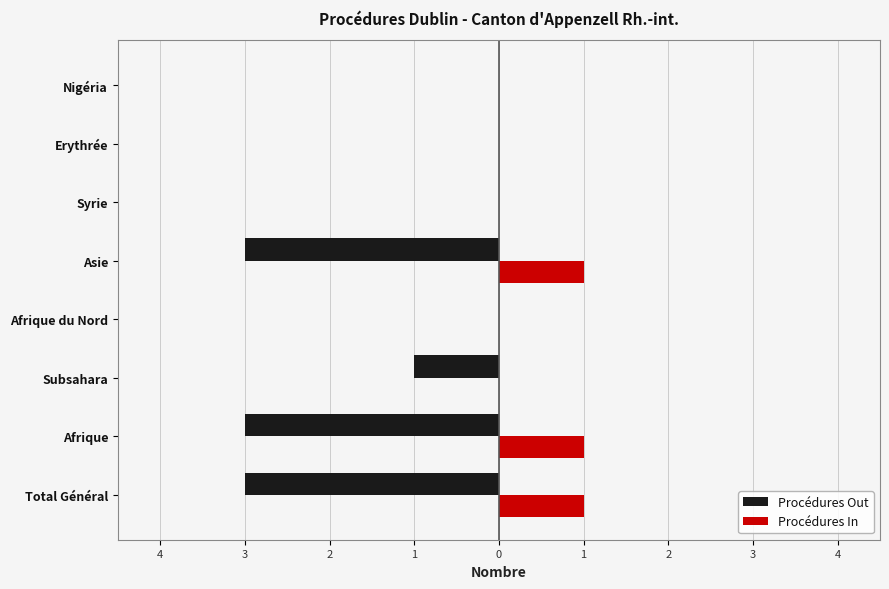

List the series in order of their peak value, lowest first.

Procédures Out, Procédures In